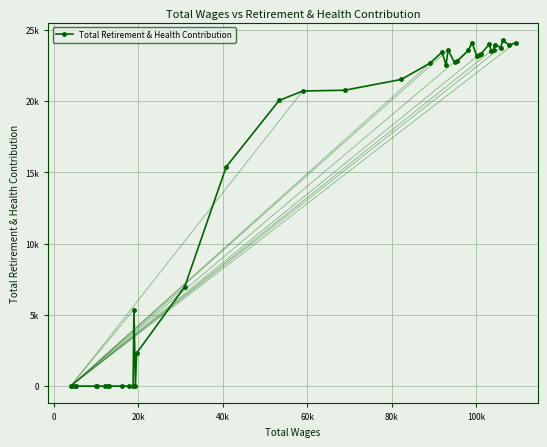

What is the difference between the maximum and minimum values?

24289